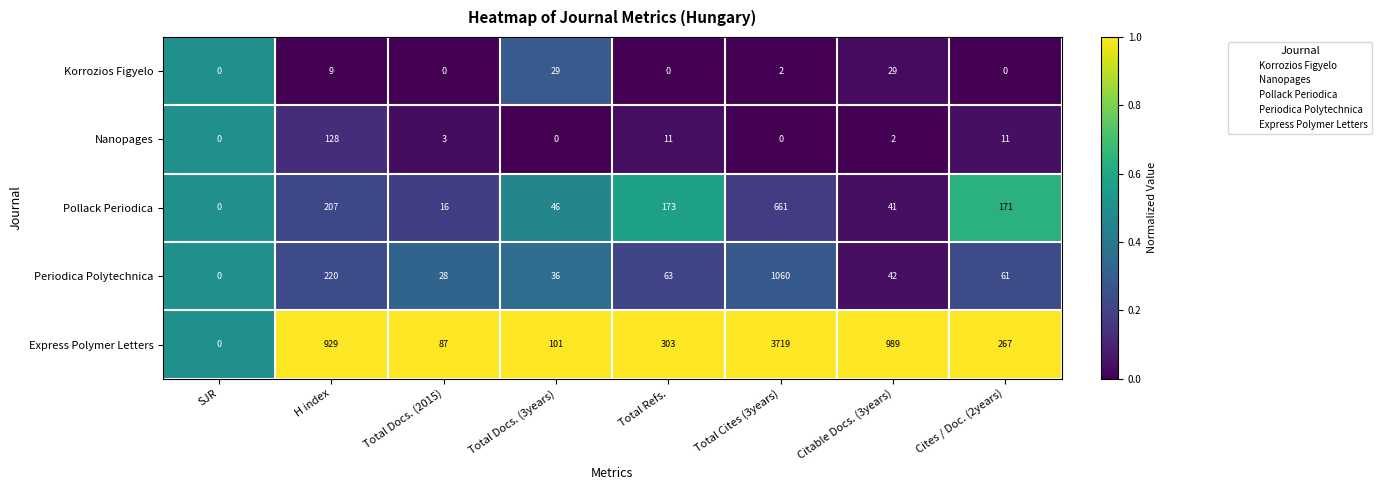

The value of Korrozios Figyelo at Total Docs. (3years) is 45. True or false?

False